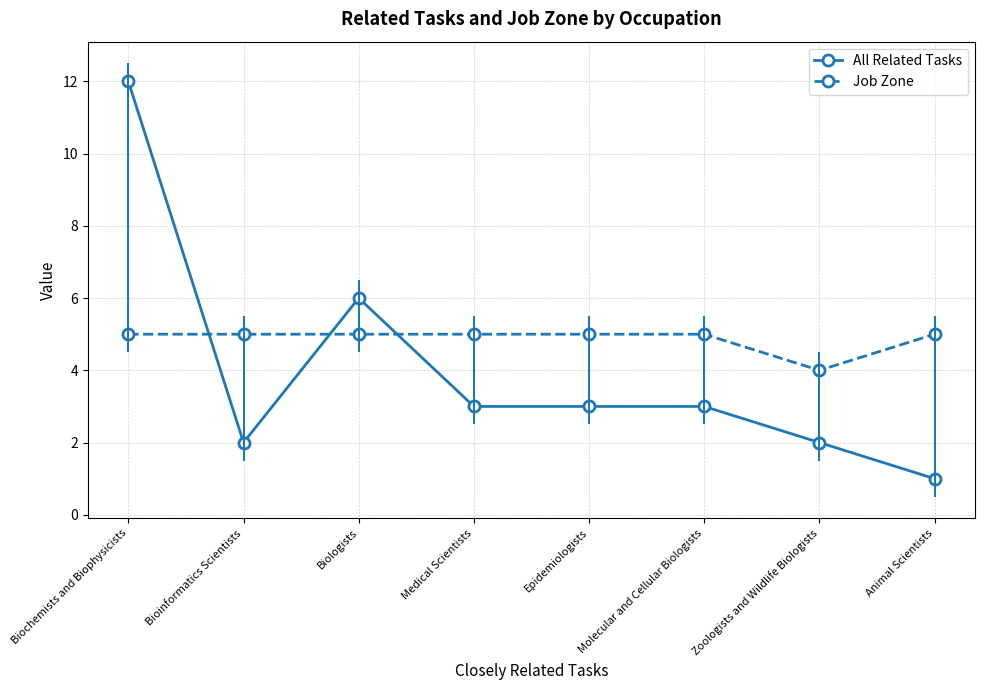

Count the number of data series in this chart.

2